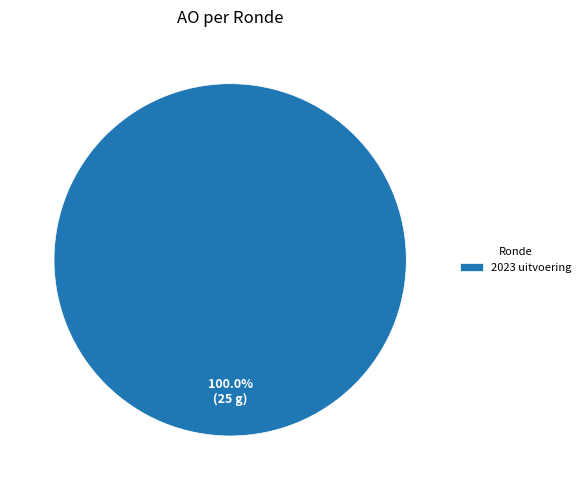

Rank the categories by value from lowest to highest.

2023 uitvoering